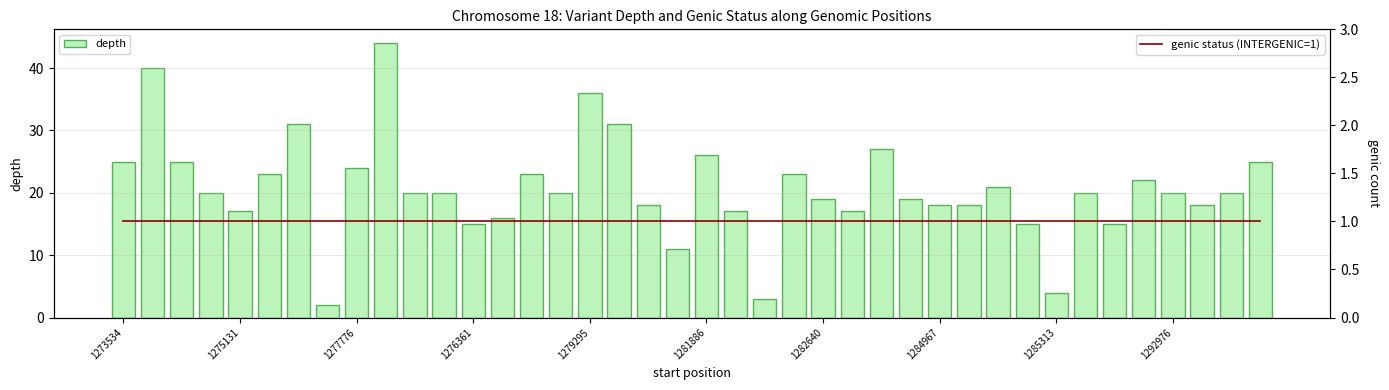

The depth series shows 10 at 1276361. True or false?

False